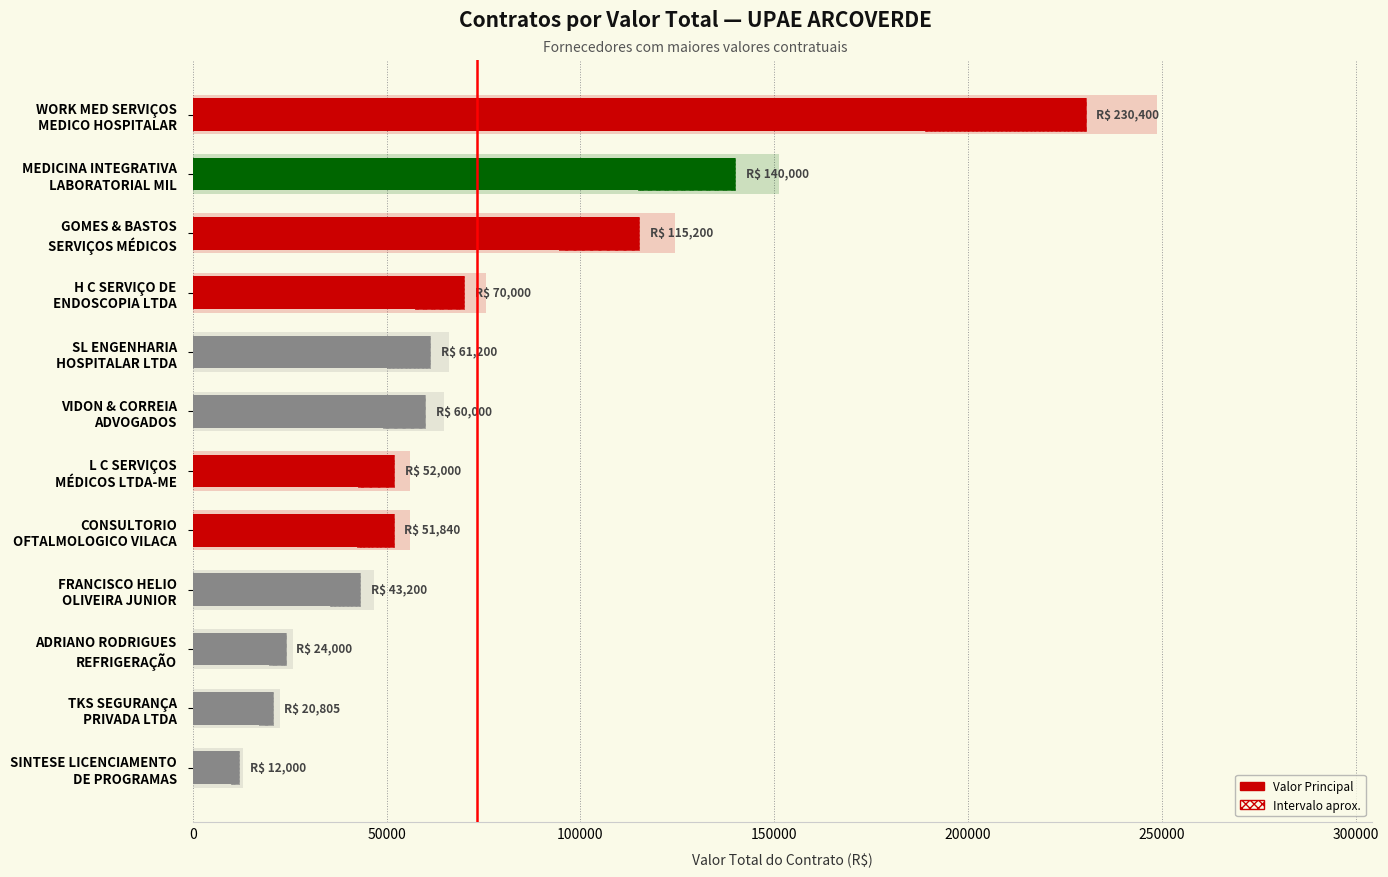

Are the bars horizontal?

Yes